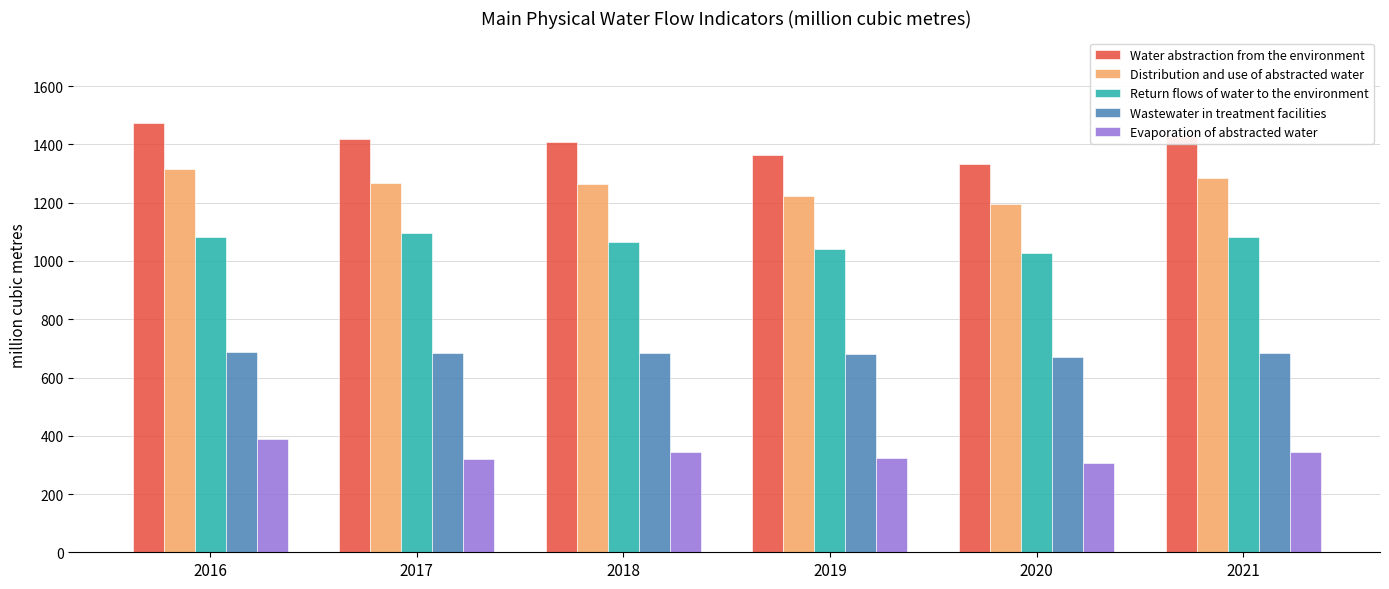

Which series has the largest range (max minus min)?

Water abstraction from the environment